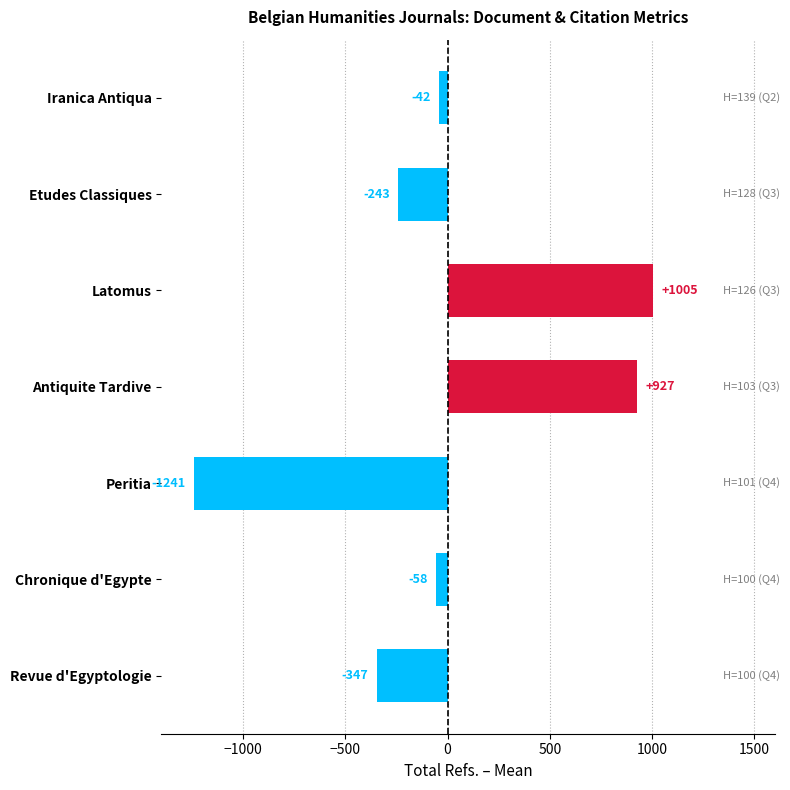

What is the value of the 2nd bar from the top?

-243.4